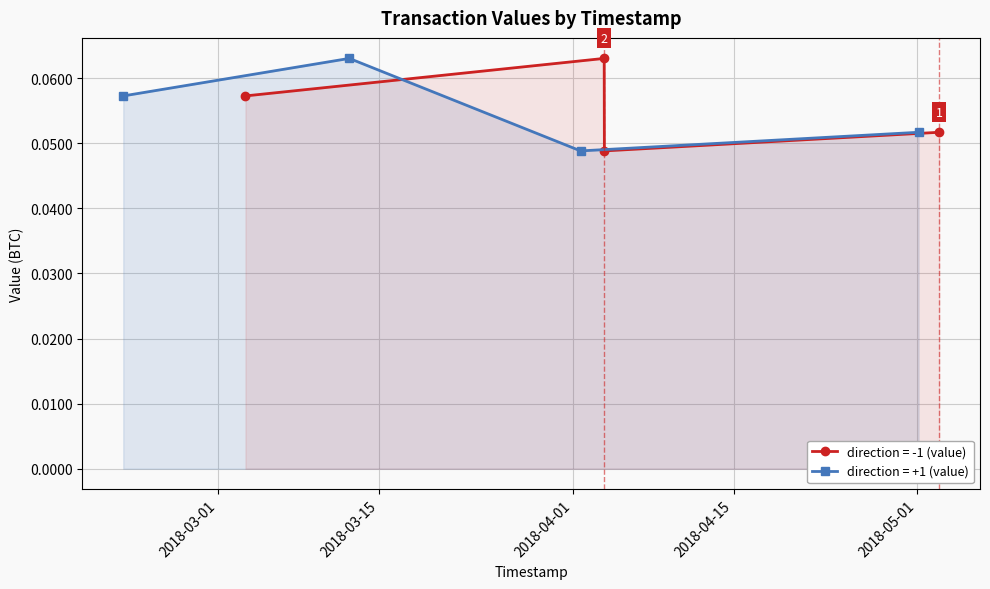

The direction = -1 (value) series shows 0.0 at 2018-04-01. True or false?

False